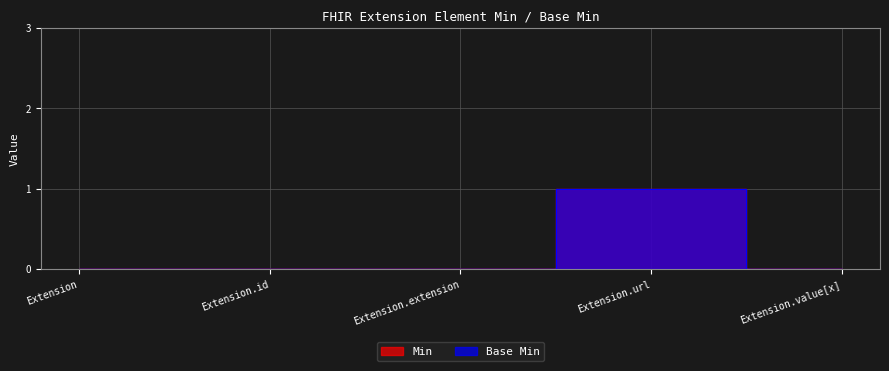

Which category has the lowest value in the Base Min series?

Extension